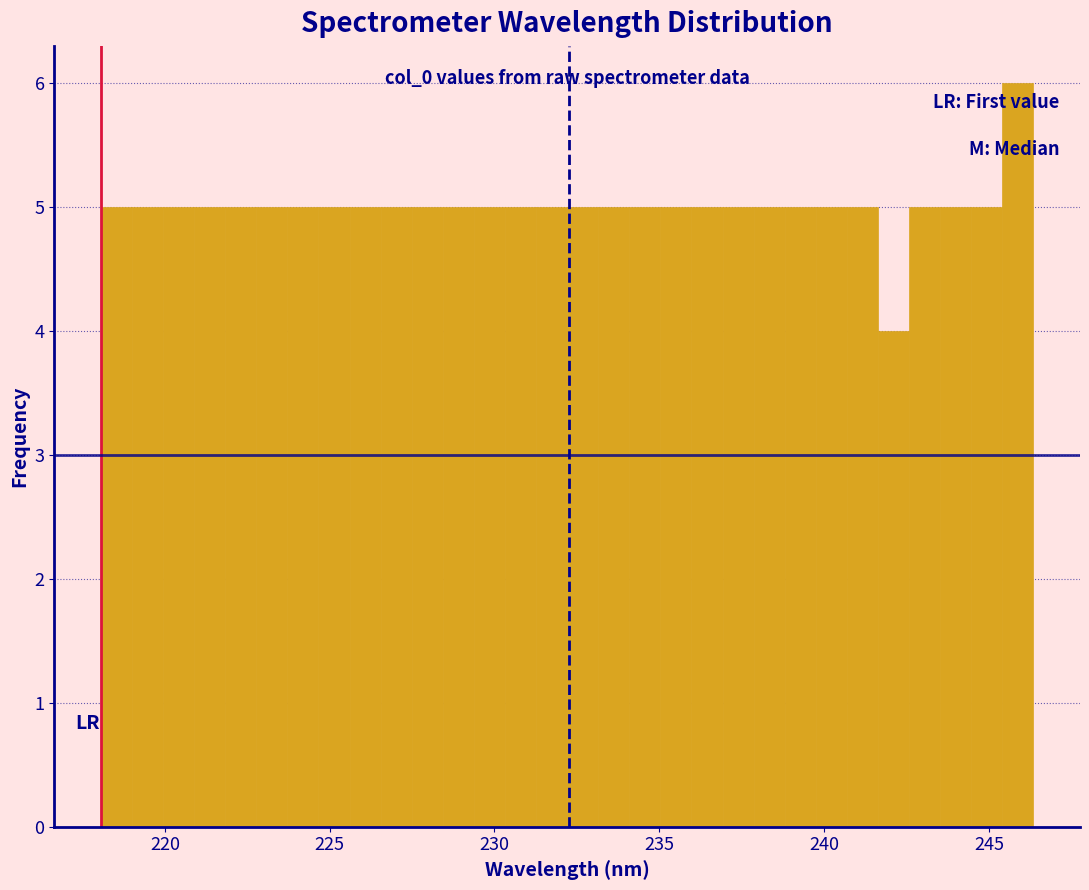

Around what value on the x-axis is the tallest bar? Give the approximate position of its centre, as read against the axis.

246.0